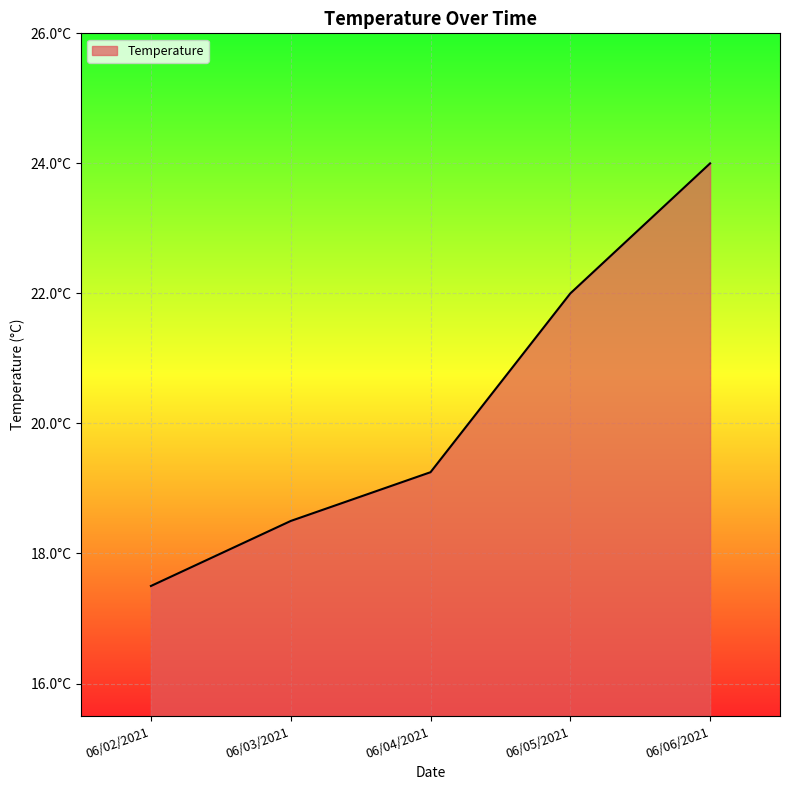

At which category does the chart reach its minimum across all series?

06/02/2021